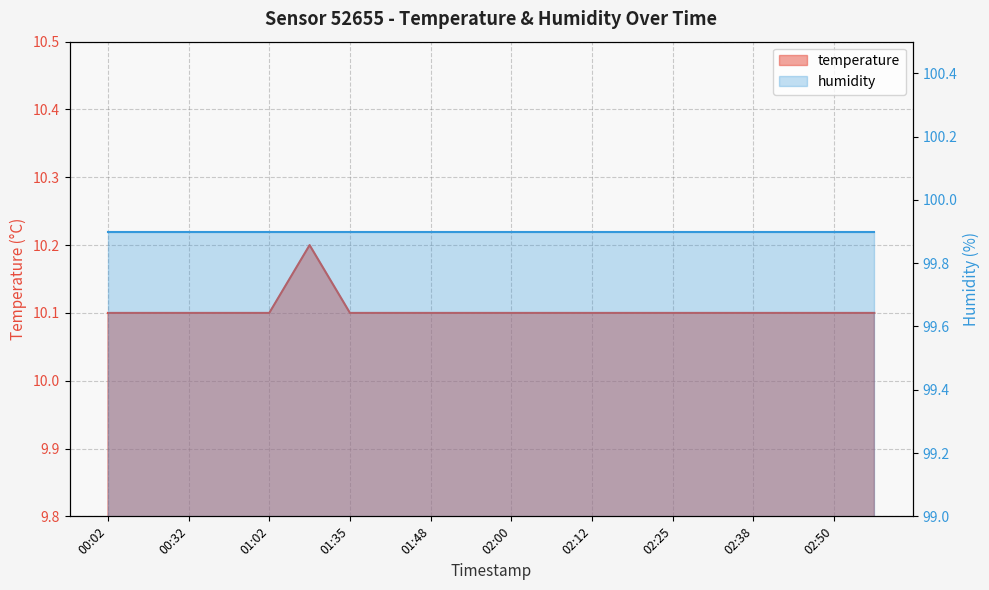

Is it true that the value at 02:06 is 10.1?

True